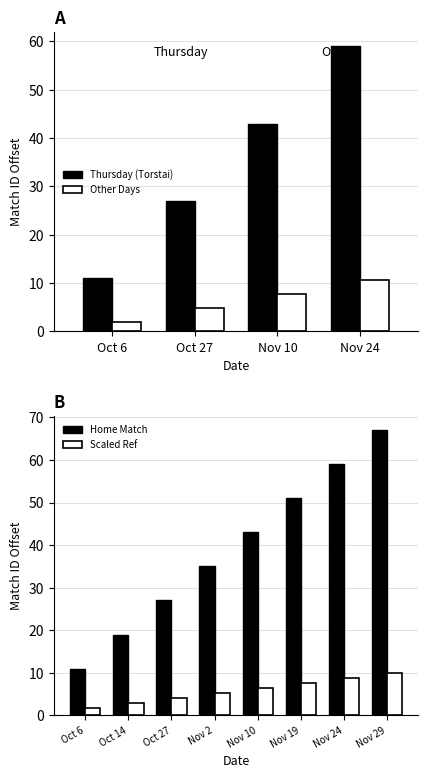

What is the sum of all Thursday (Torstai) values?

140.0